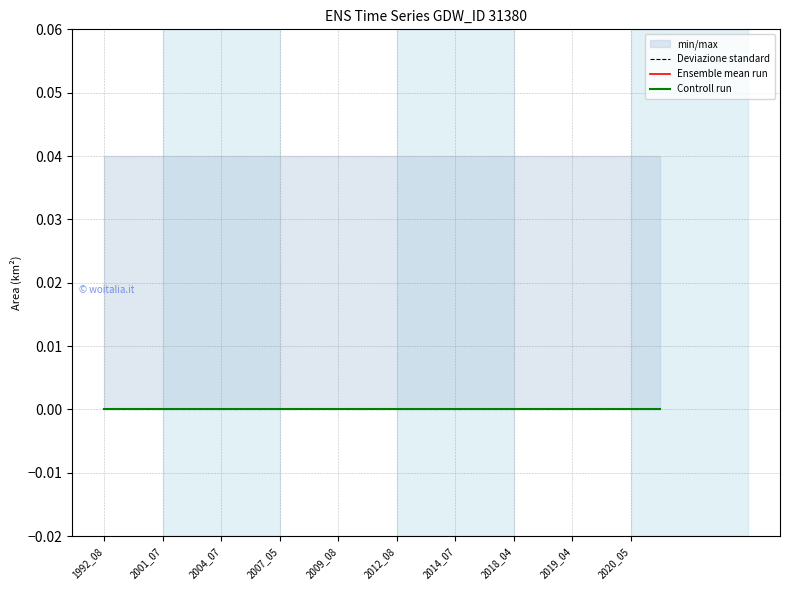

True or false: ratioNoDataMwe and landArea cross at least once.

False